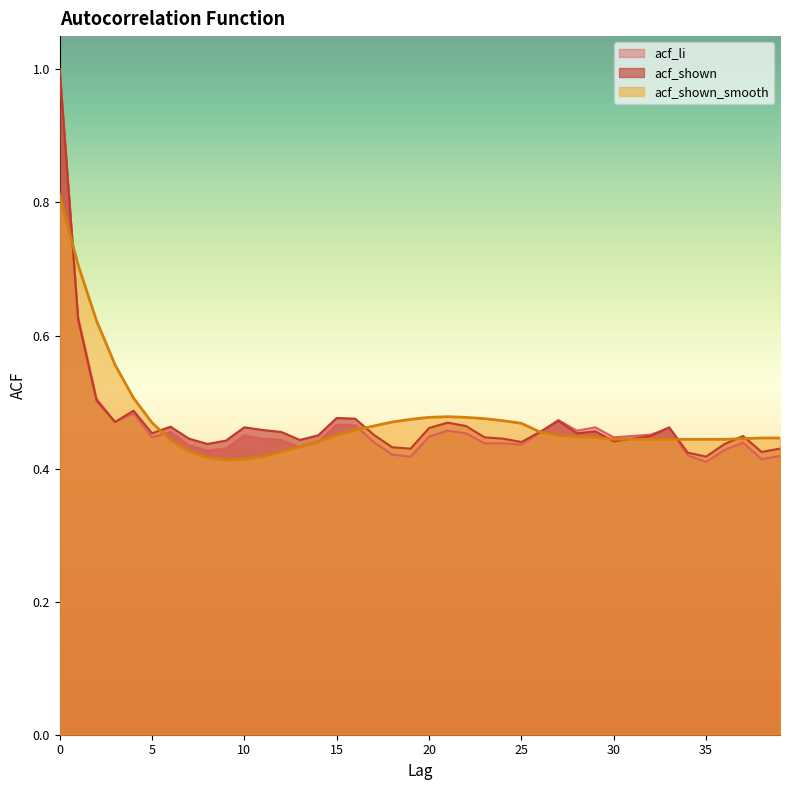

How many lines are shown in the chart?

3